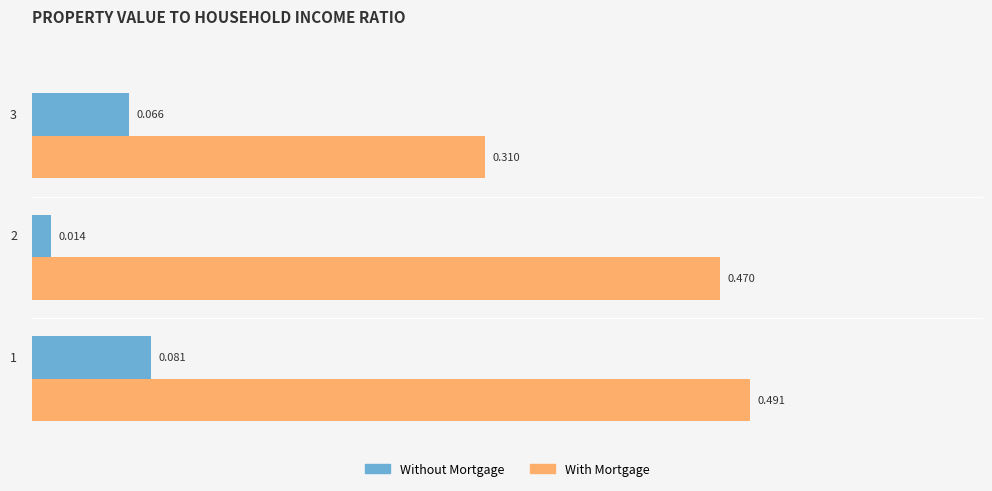

Which series has the largest total across all categories?

With Mortgage